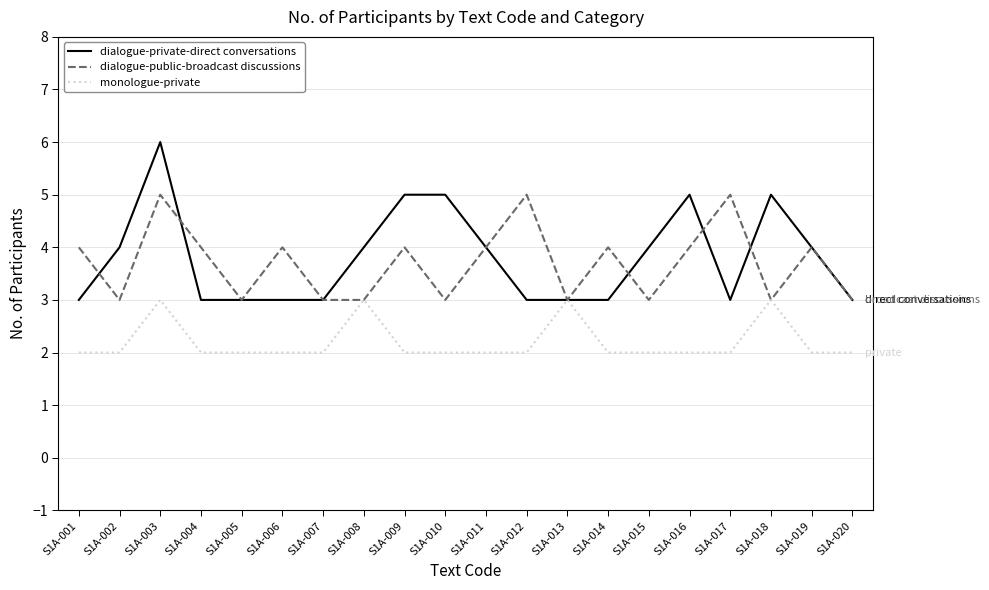

How many lines are shown in the chart?

3